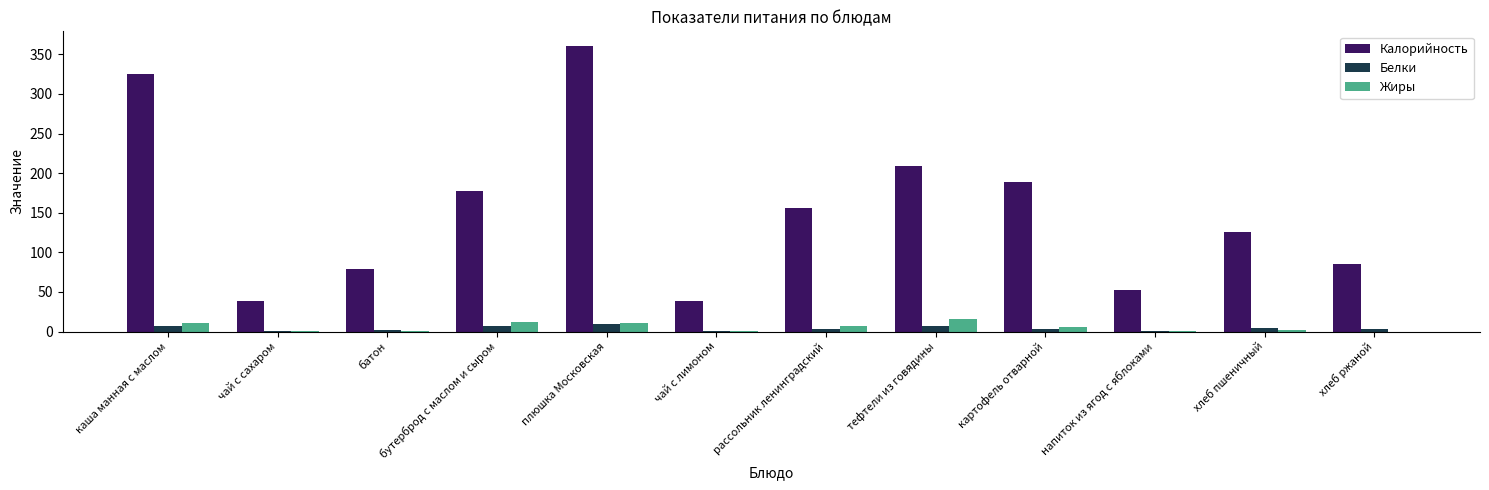

What is the difference between the Калорийность values at каша манная с маслом and плюшка Московская?

36.0